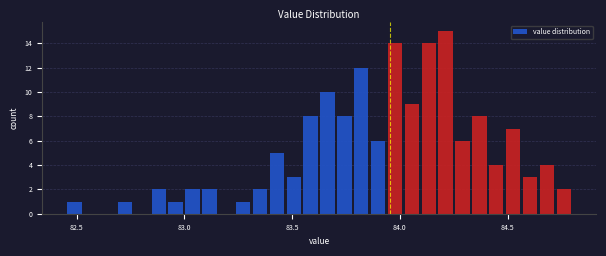

Around what value on the x-axis is the tallest bar? Give the approximate position of its centre, as read against the axis.

84.20